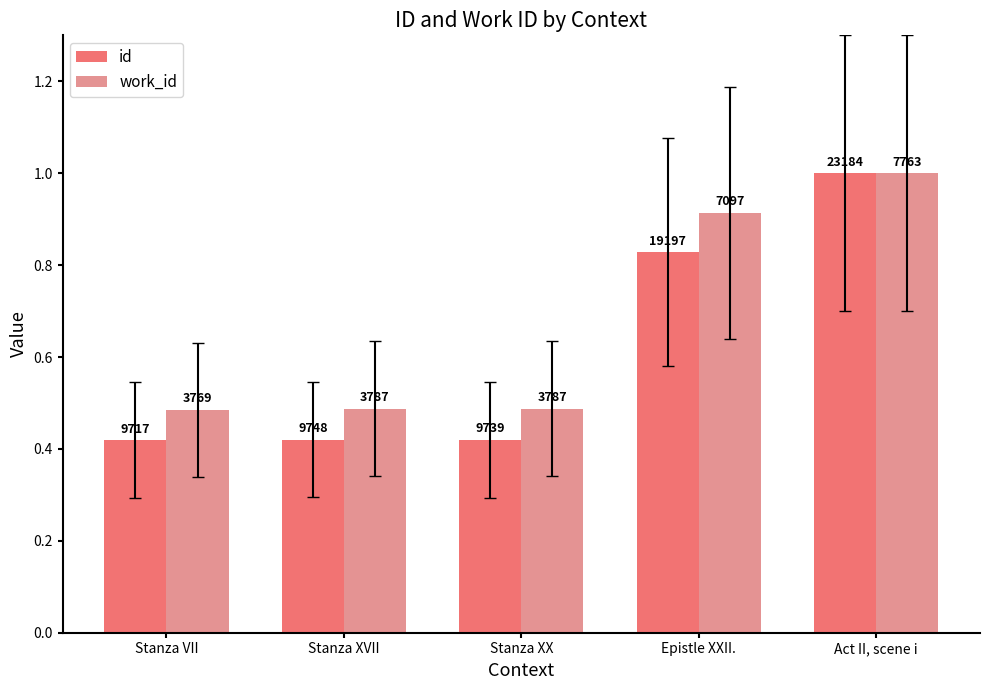

Are the bars grouped side by side (vs. stacked)?

Yes